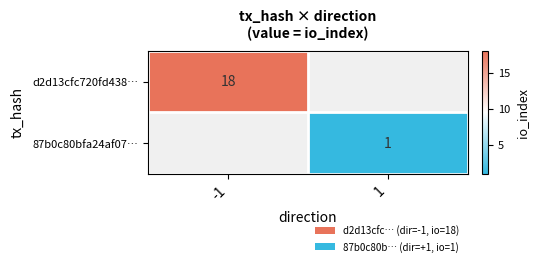

What is the maximum value shown in the chart?

18.0